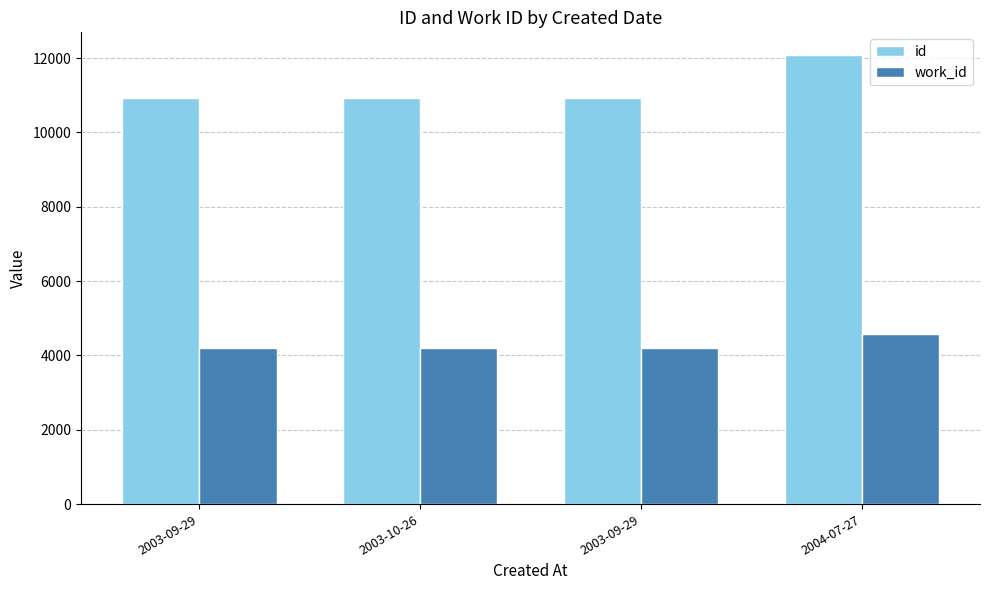

At which label is id closest to 11500?

2003-09-29